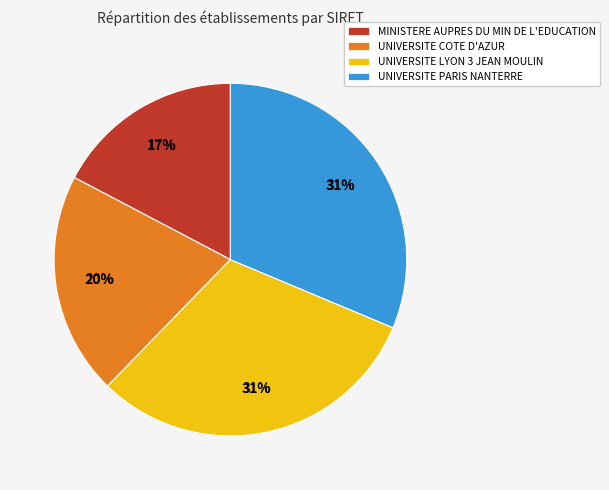

How many segments does this pie chart have?

4